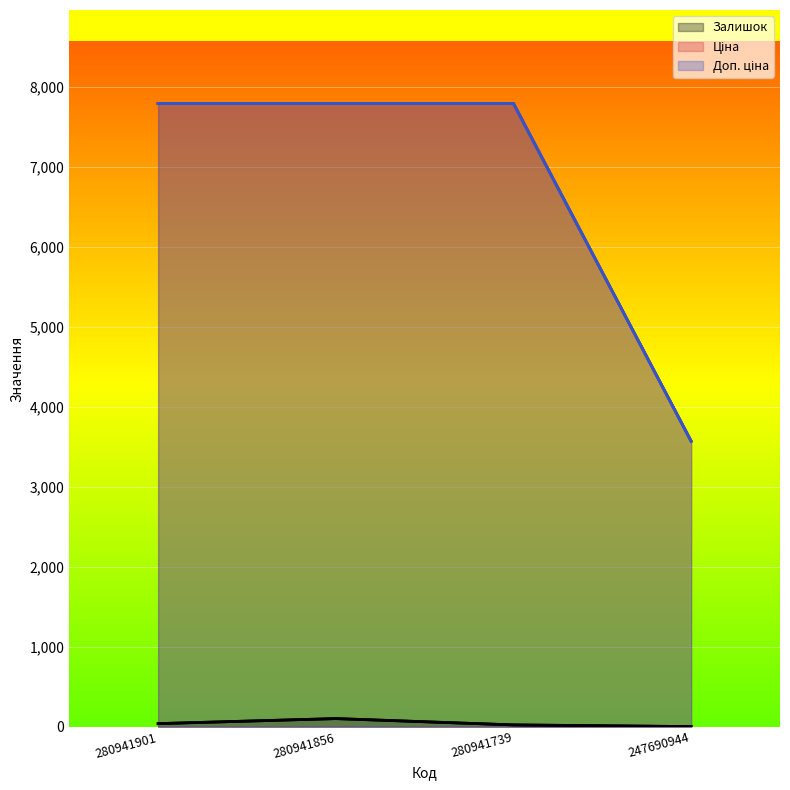

What is the sum of the Ціна values at 247690944 and 280941901?

11362.5